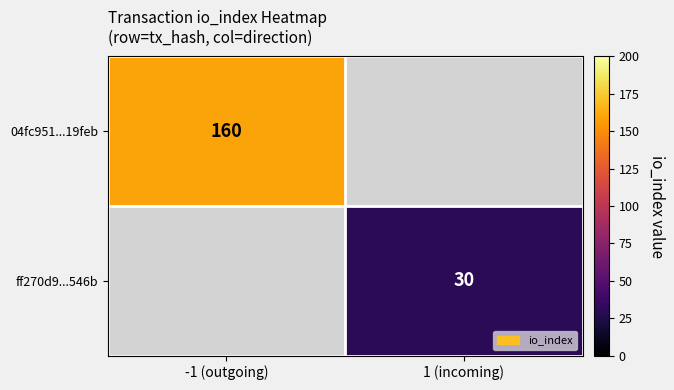

Is it true that ff270d9...546b equals 30 at 1 (incoming)?

True